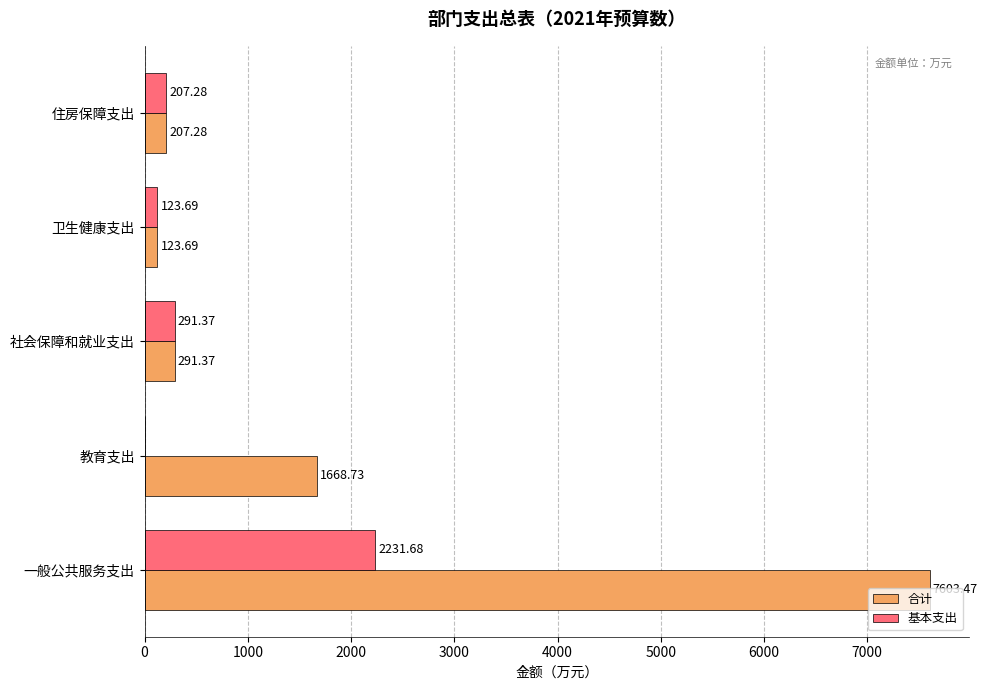

Which series has the largest total across all categories?

合计